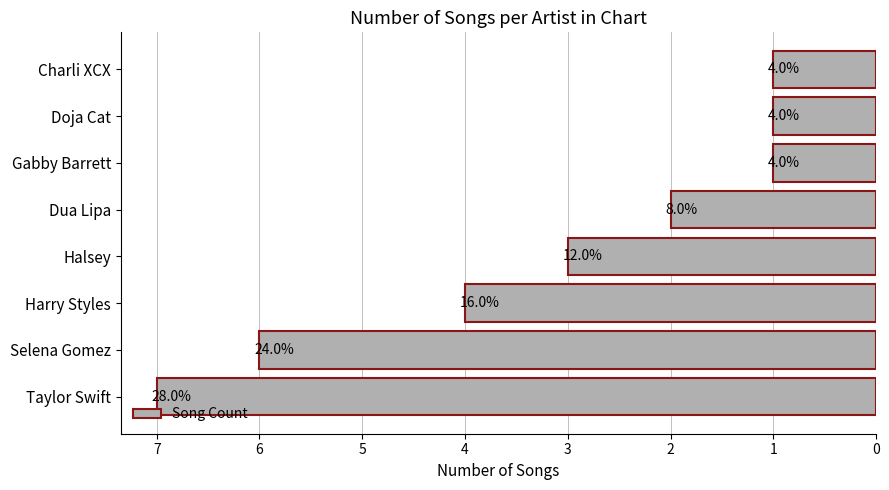

Does the chart contain any negative values?

No